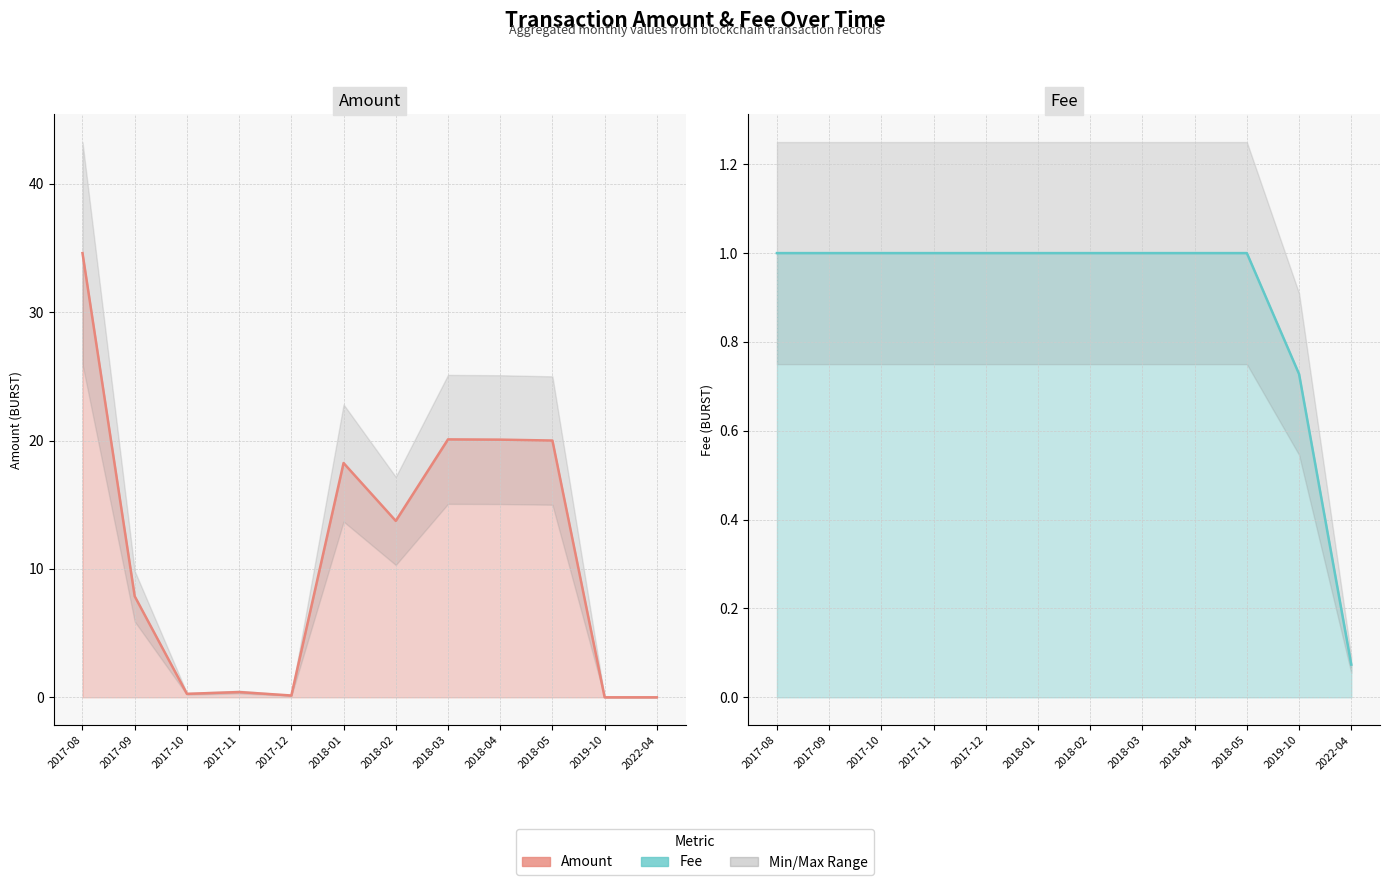

Reading left to right, transcribe all the data shown in this chart.

Amount: 2017-08=34.6	2017-09=7.9	2017-10=0.3	2017-11=0.4	2017-12=0.1	2018-01=18.2	2018-02=13.7	2018-03=20.1	2018-04=20.1	2018-05=20.0	2019-10=0.0	2022-04=0.0
Fee: 2017-08=1.0	2017-09=1.0	2017-10=1.0	2017-11=1.0	2017-12=1.0	2018-01=1.0	2018-02=1.0	2018-03=1.0	2018-04=1.0	2018-05=1.0	2019-10=0.7	2022-04=0.1